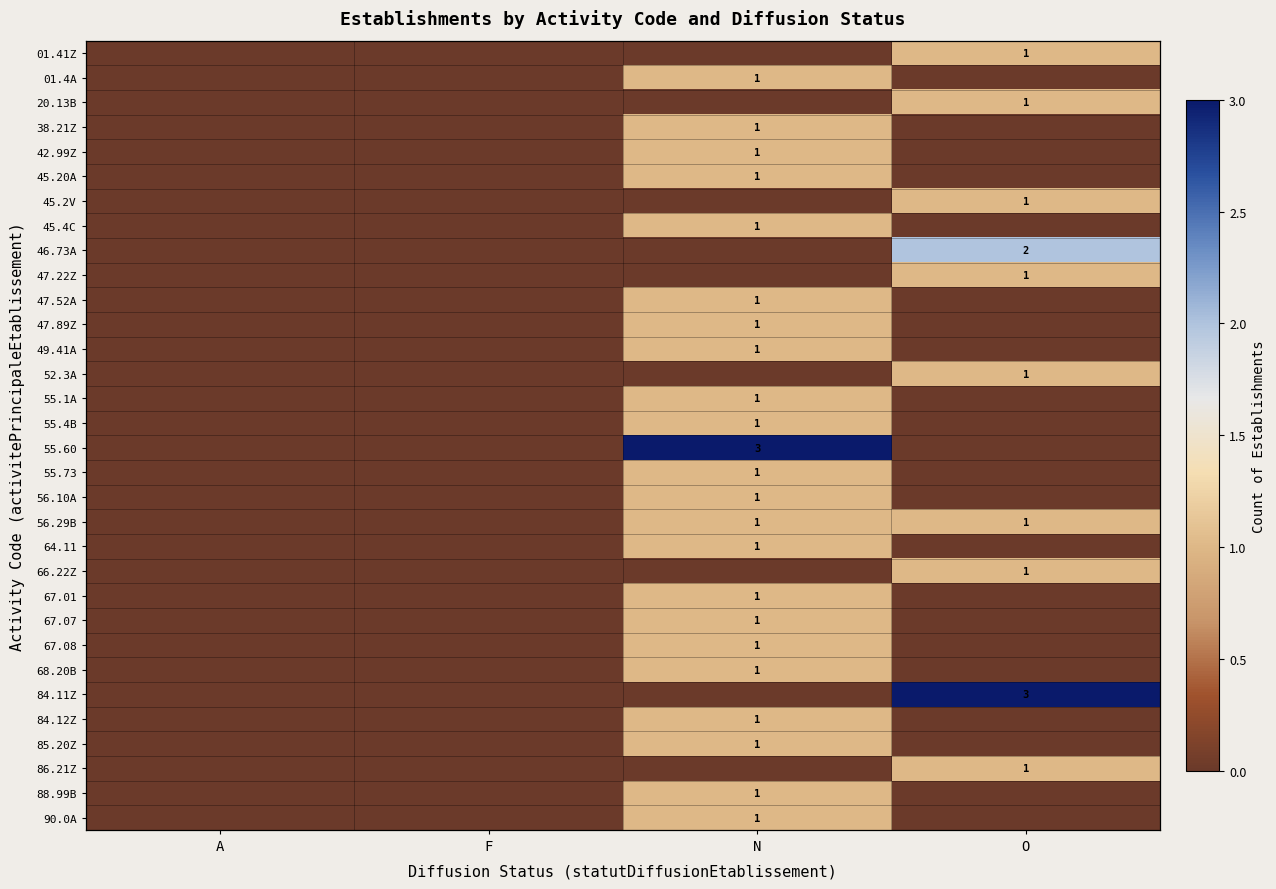

Between N and F, which is larger?

N